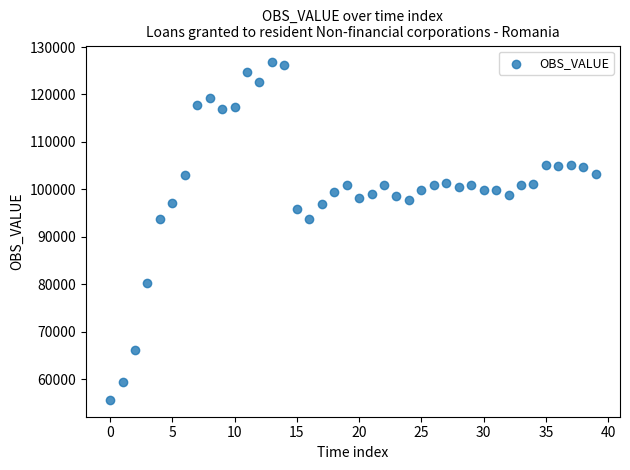

What is the range of Y values (max minus min)?

71088.8